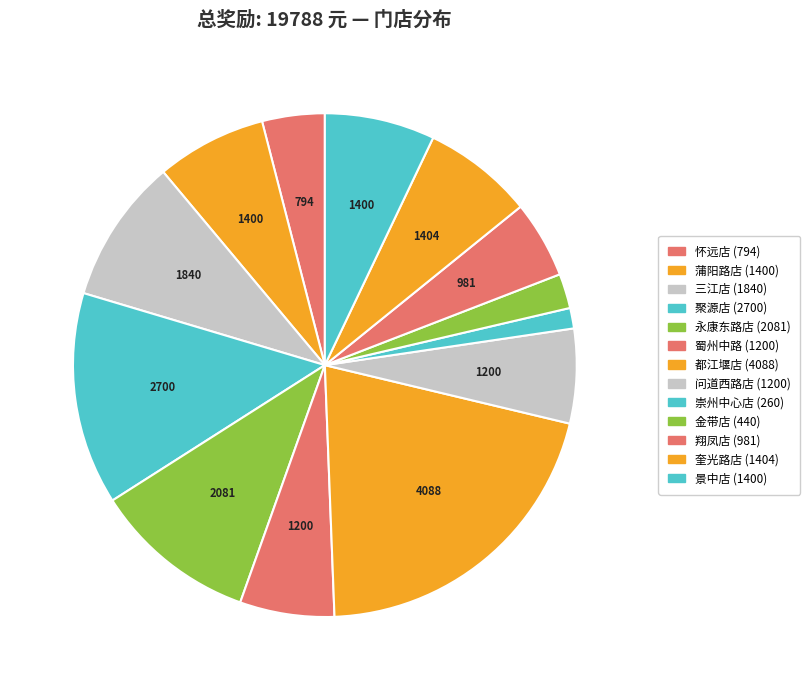

What is the smallest slice in the pie chart?

崇州中心店